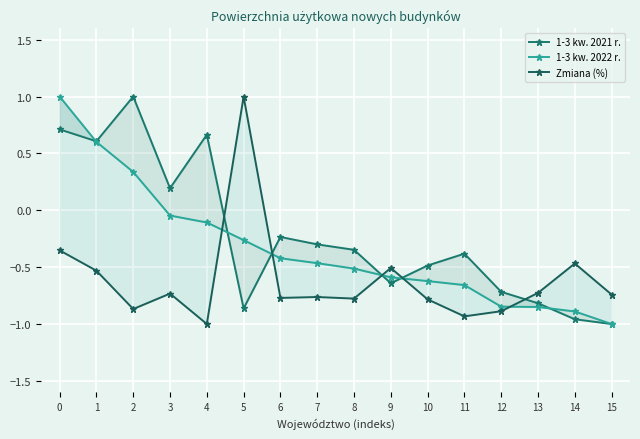

Between 3 and 14, which series saw the biggest shift?

1-3 kw. 2021 r.